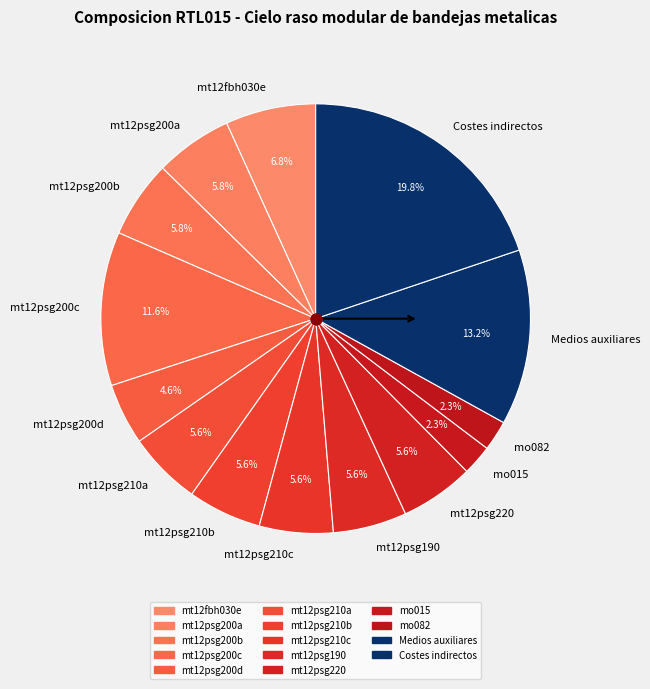

To the nearest percent, what portion does mo082 represent?

2%